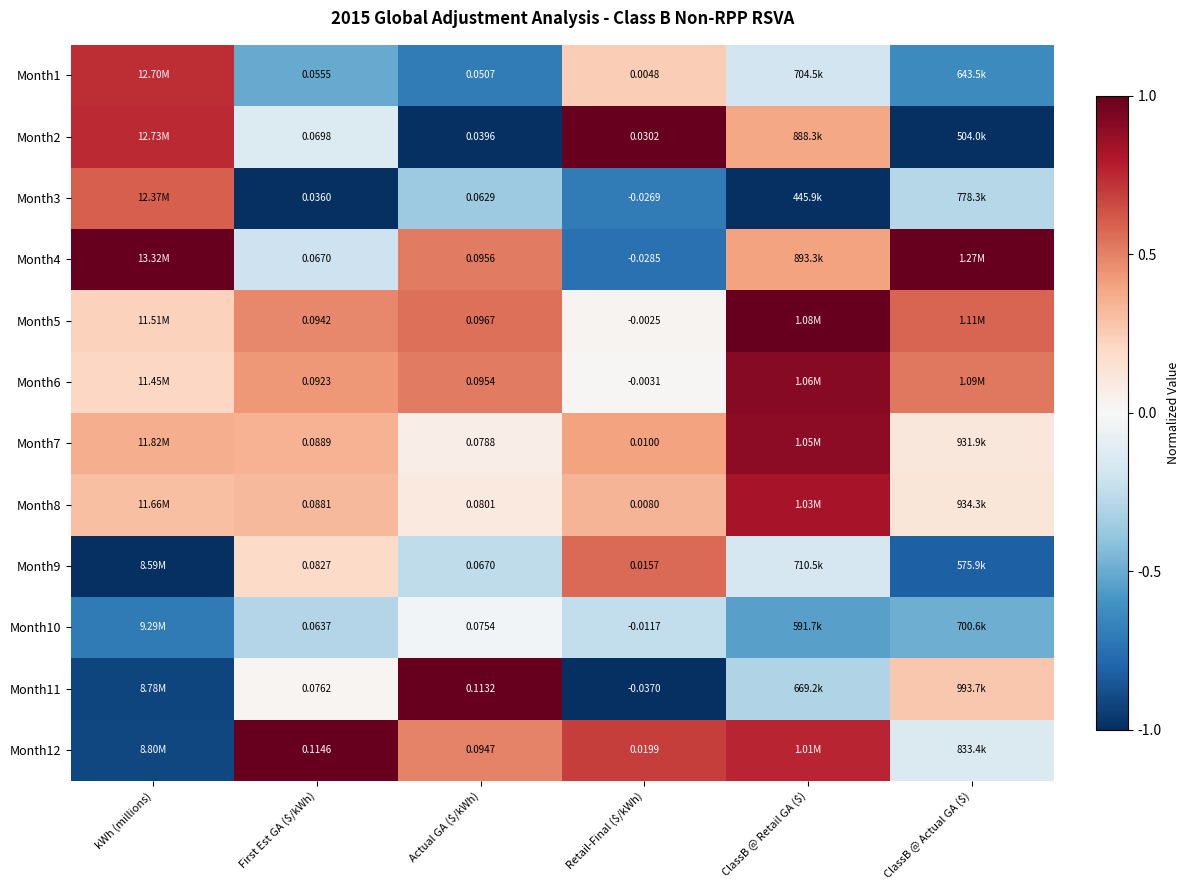

The value of Month1 at First Est GA ($/kWh) is -0.5. True or false?

True